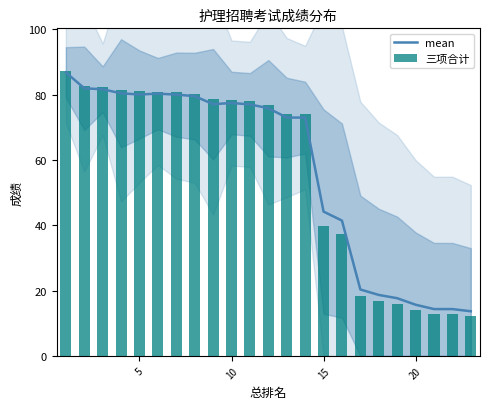

Where is mean nearest to the value 50?

15